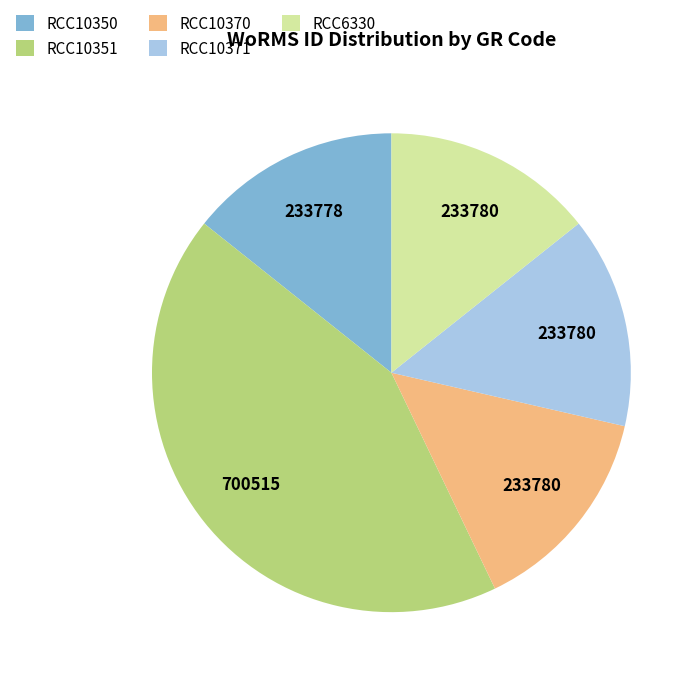

The RCC6330 slice represents 19% of the pie. True or false?

False